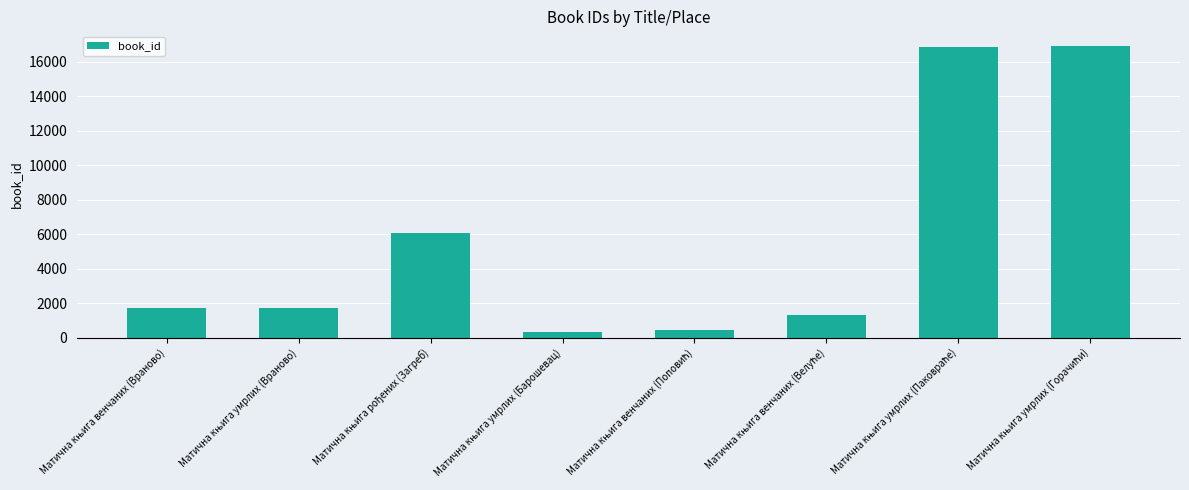

What is the maximum value shown in the chart?

16918